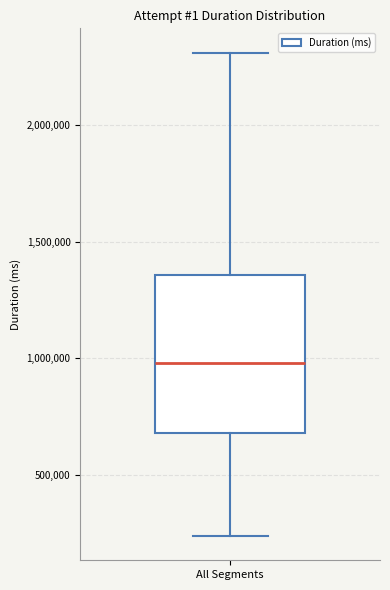

Where does the upper whisker of the box for All Segments end on the y-axis? The values are not printed on the chart, so give them approximately, as read against the axis.

2300000